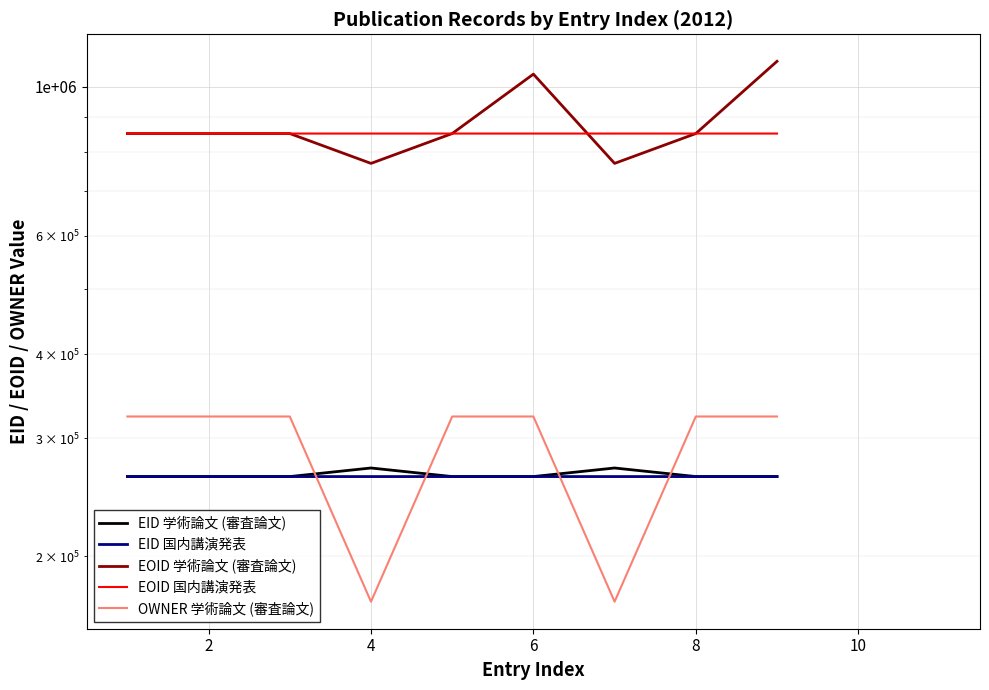

Where does the EID 学術論文 (審査論文) series first go above 262906?

2